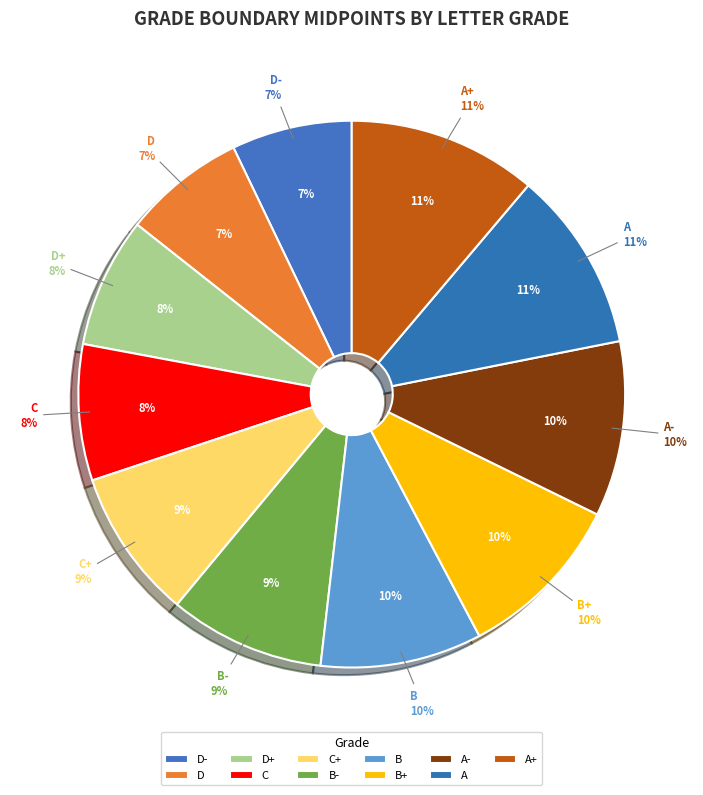

Combined, what portion of the pie is A- and B+?

20.4%